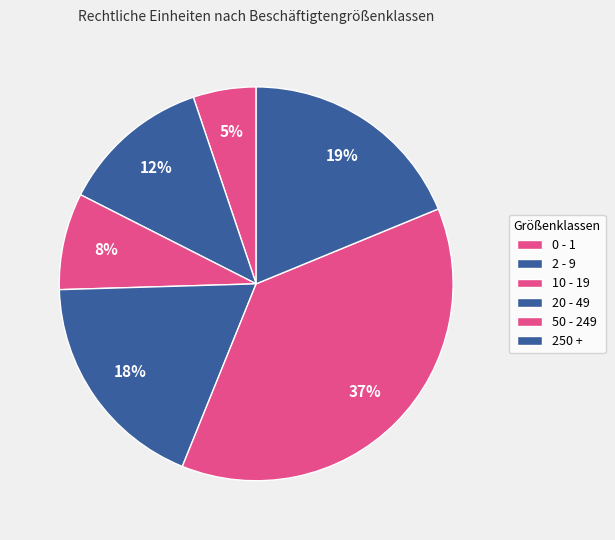

To the nearest percent, what is the difference between the largest and smallest slice percentages?

32%